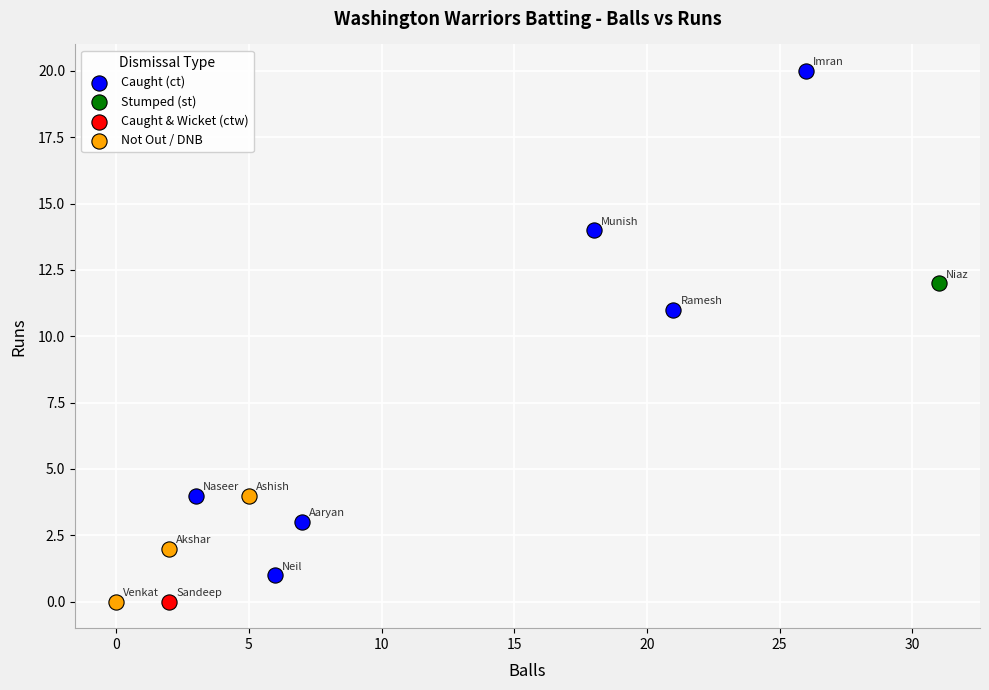

What are all the series names shown in the legend?

Caught (ct), Stumped (st), Caught & Wicket (ctw), Not Out / DNB